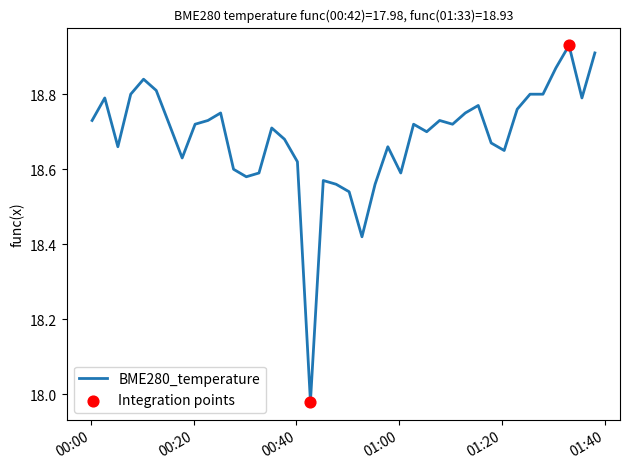

How many lines are shown in the chart?

1